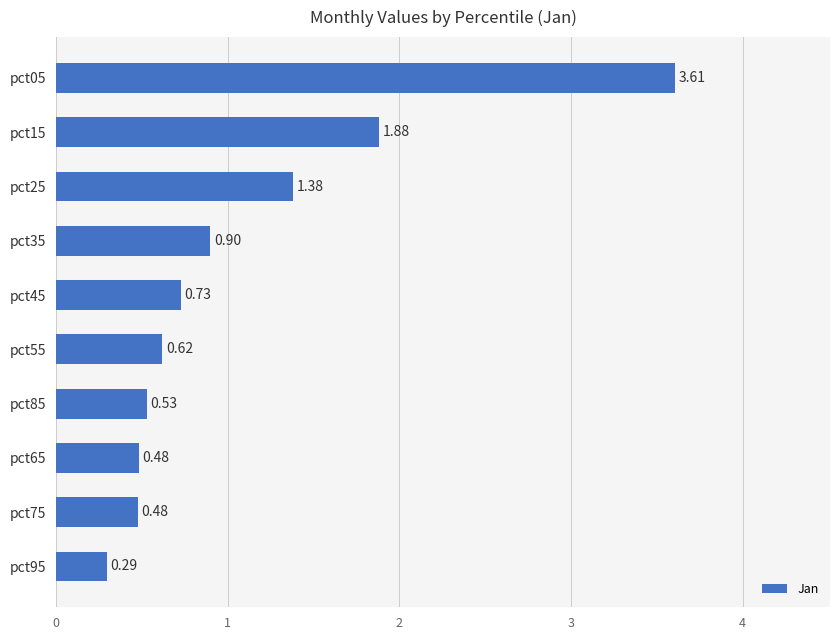

What is the difference between the maximum and minimum values?

3.3